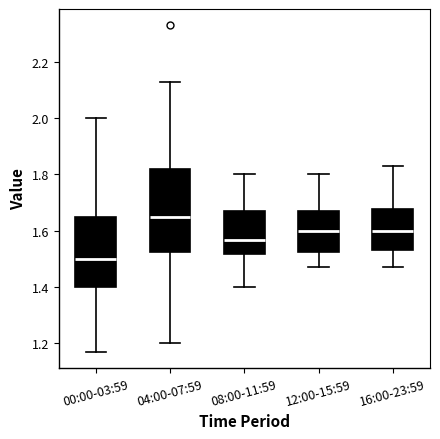

Reading left to right, read every box against the y-axis: the position of its median line, the range the box covers, and the ends of its whiskers. The values are not printed on the chart, so give them approximately, as read against the axis.

00:00-03:59: median 1.50, box 1.40 to 1.64, whiskers 1.18 to 2.00
04:00-07:59: median 1.66, box 1.52 to 1.82, whiskers 1.20 to 2.14
08:00-11:59: median 1.56, box 1.52 to 1.68, whiskers 1.40 to 1.80
12:00-15:59: median 1.60, box 1.52 to 1.68, whiskers 1.48 to 1.80
16:00-23:59: median 1.60, box 1.54 to 1.68, whiskers 1.48 to 1.84